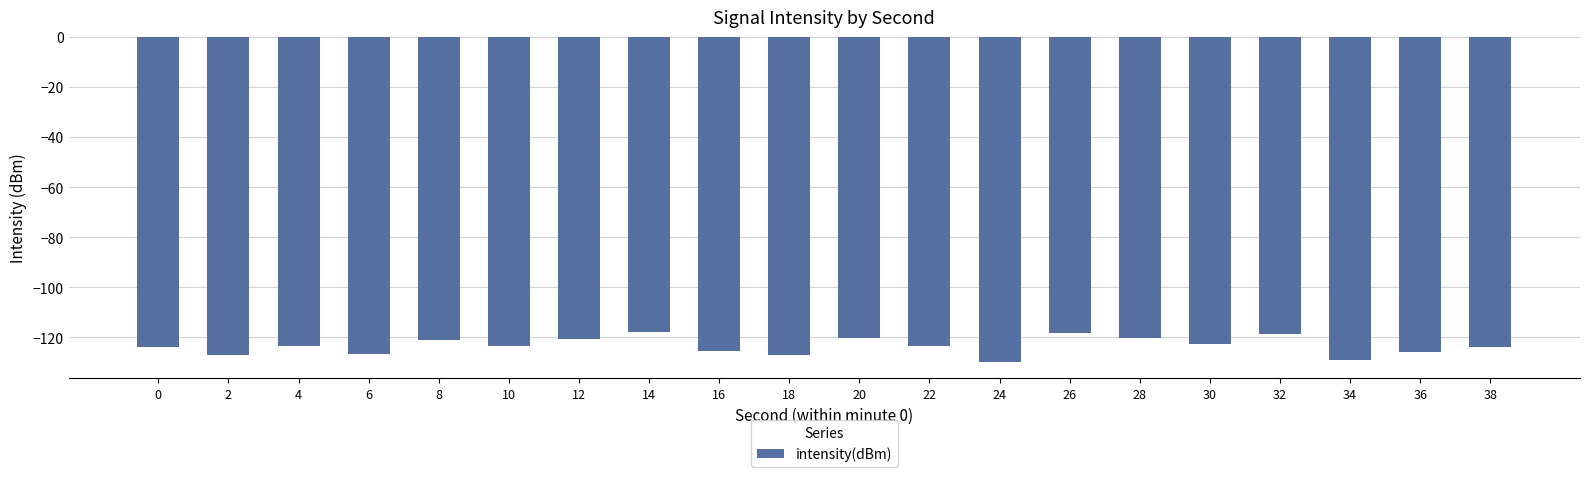

Does the chart contain any negative values?

Yes